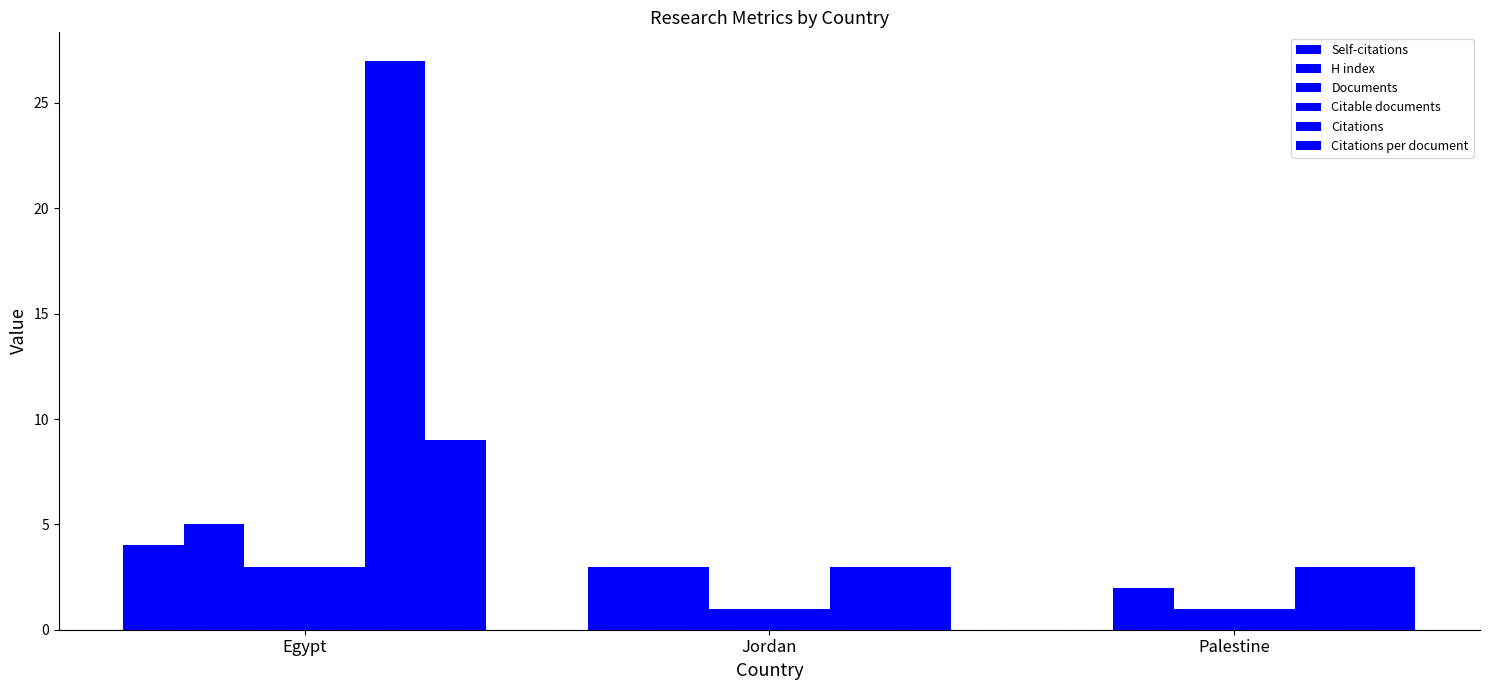

Does the chart contain stacked bars?

No